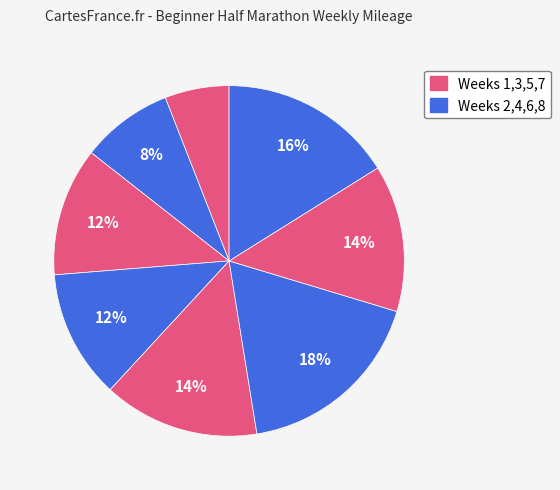

Which slice is the smallest?

Week 1